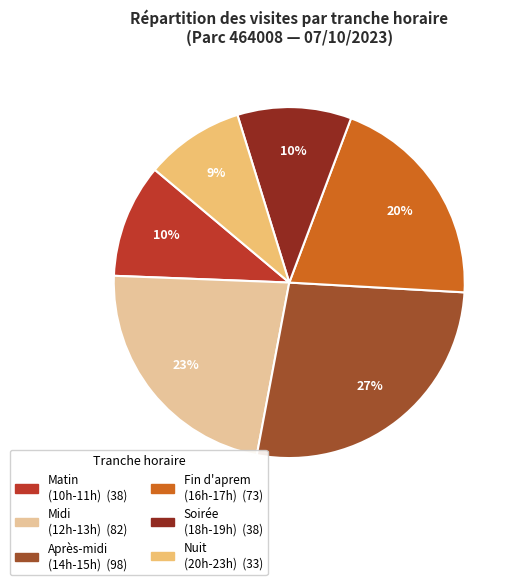

Count the number of slices in the pie.

6